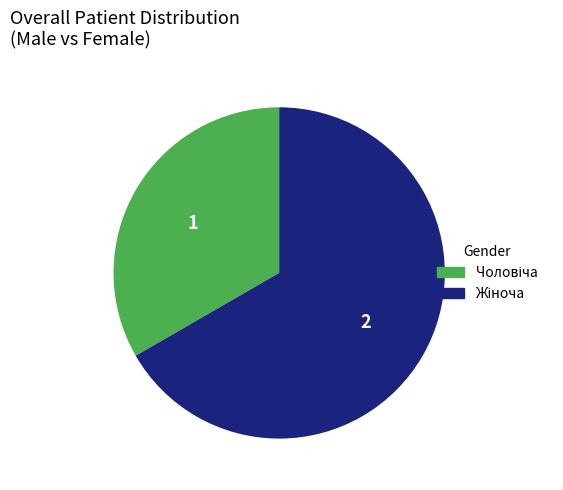

How many segments does this pie chart have?

2